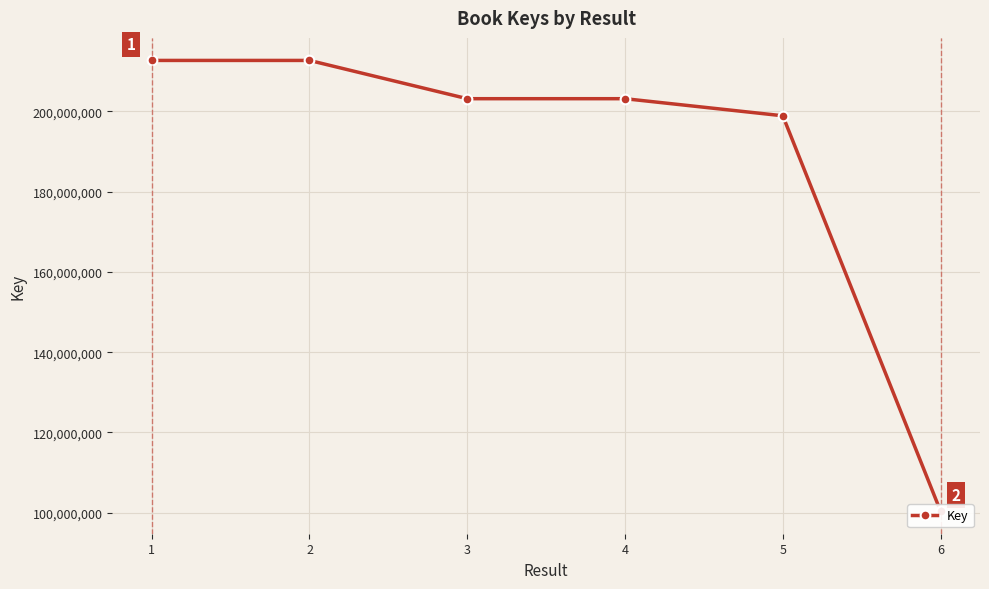

Between 6 and 5, which is larger?

5